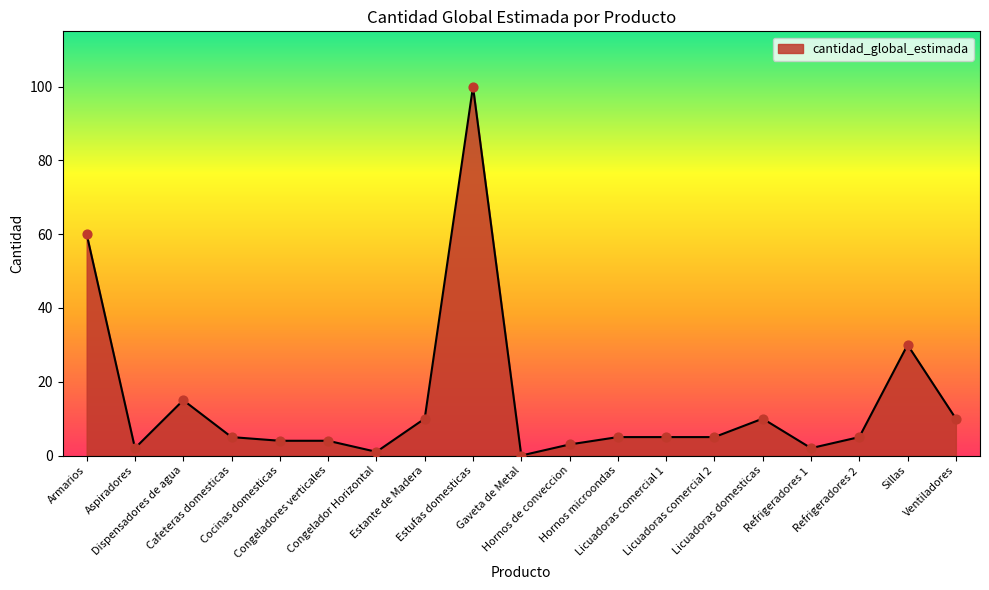

Which has a higher value, Refrigeradores 2 or Sillas?

Sillas